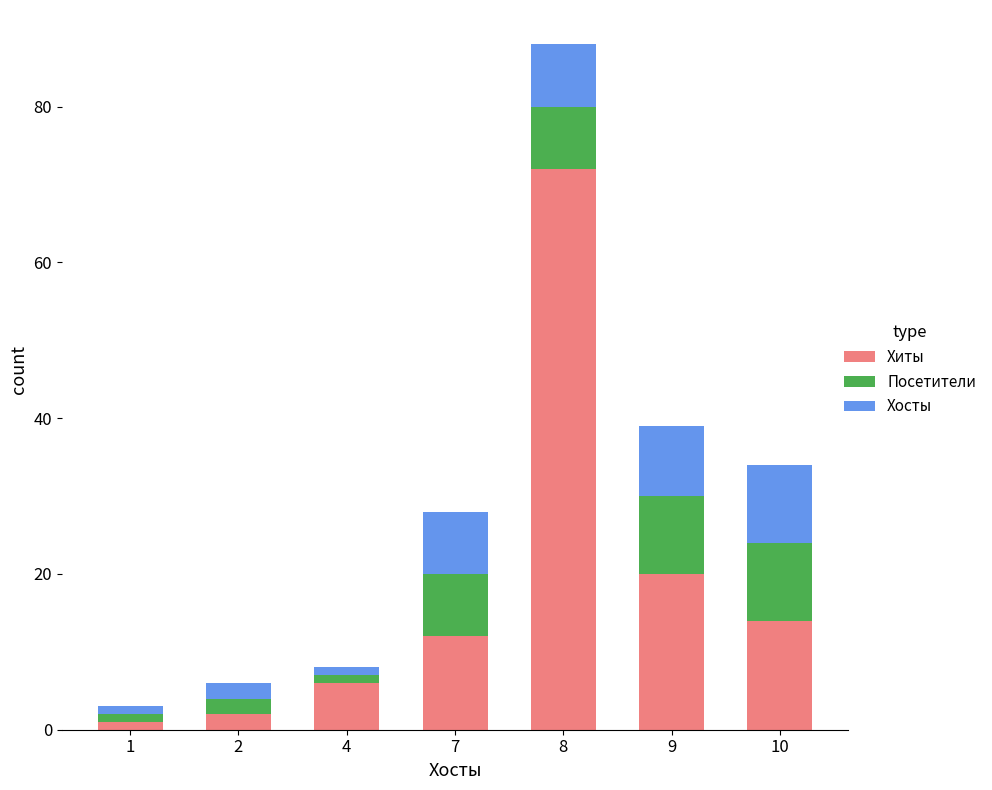

Reading left to right, what are the values for Хиты?

1	2	6	12	72	20	14